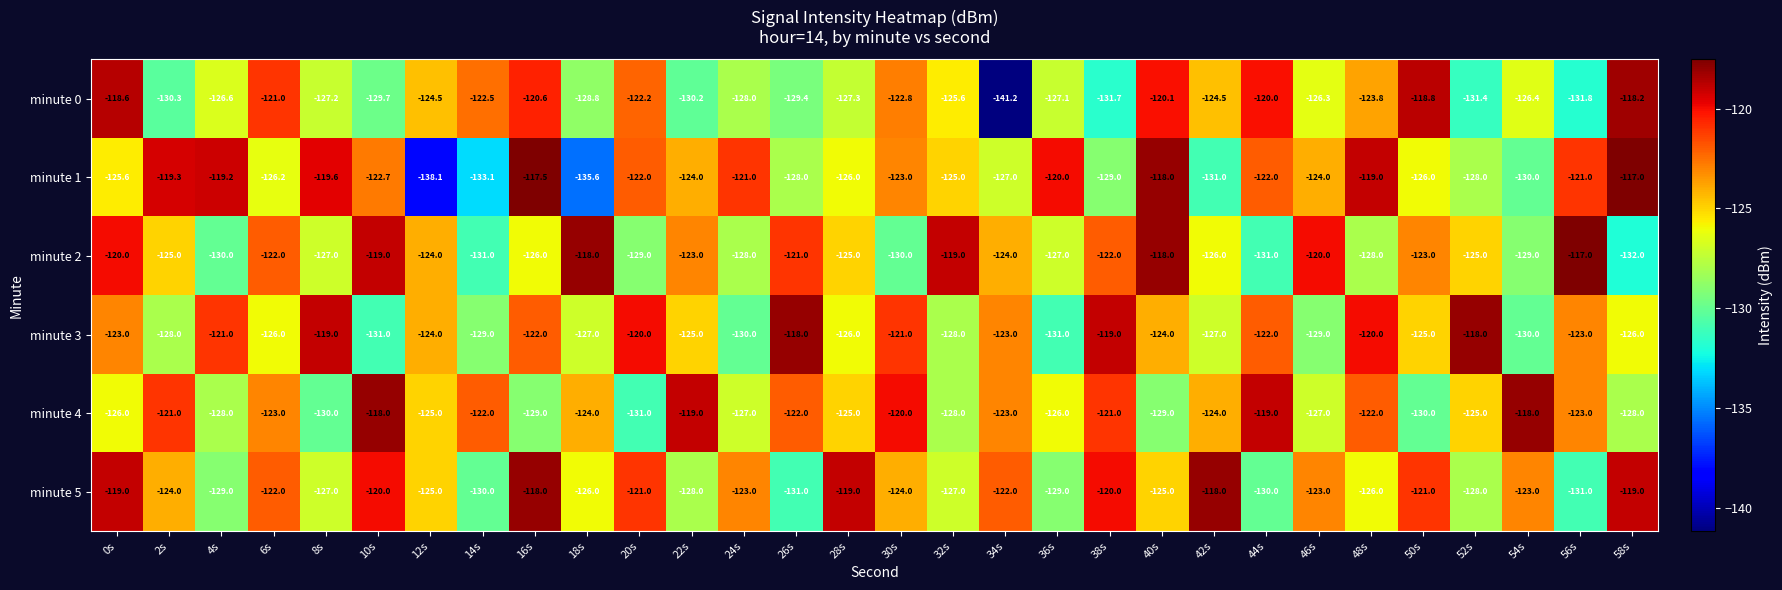

True or false: minute 5 has a value of -169.9 at 16s.

False